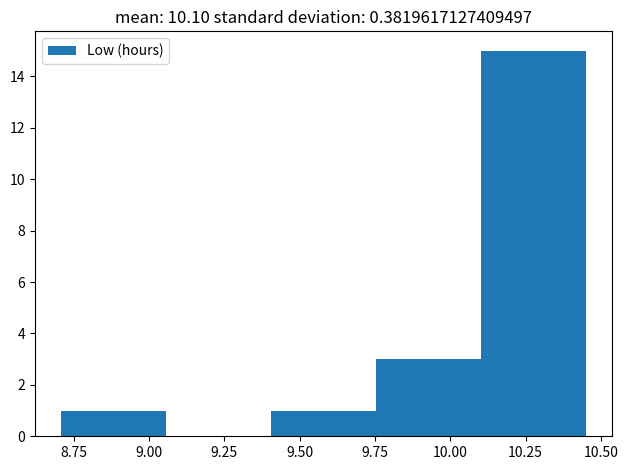

How tall is the bar that spans 10.10 to 10.45 on the x-axis? Neither the bar edges nor the heights are printed on the chart, so give them approximately, as read against the axes.

15